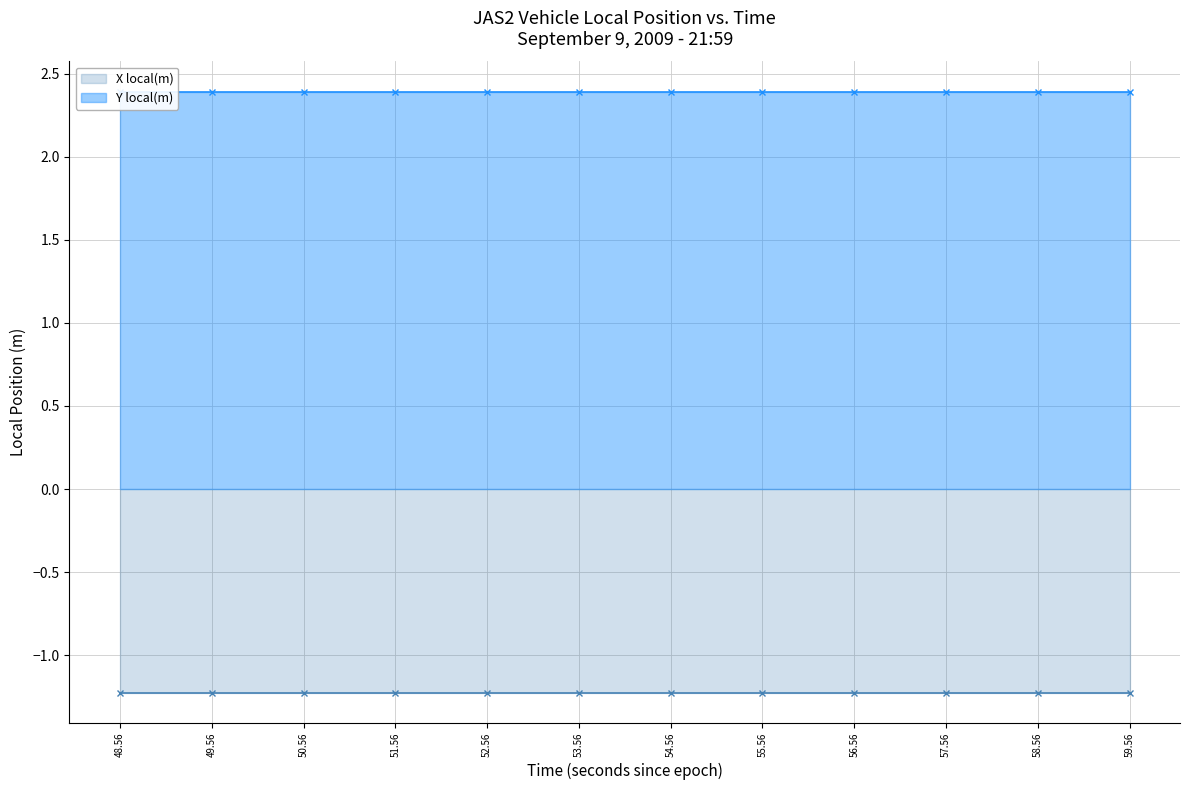

True or false: Y local(m) has more than 2 interior local peaks.

False